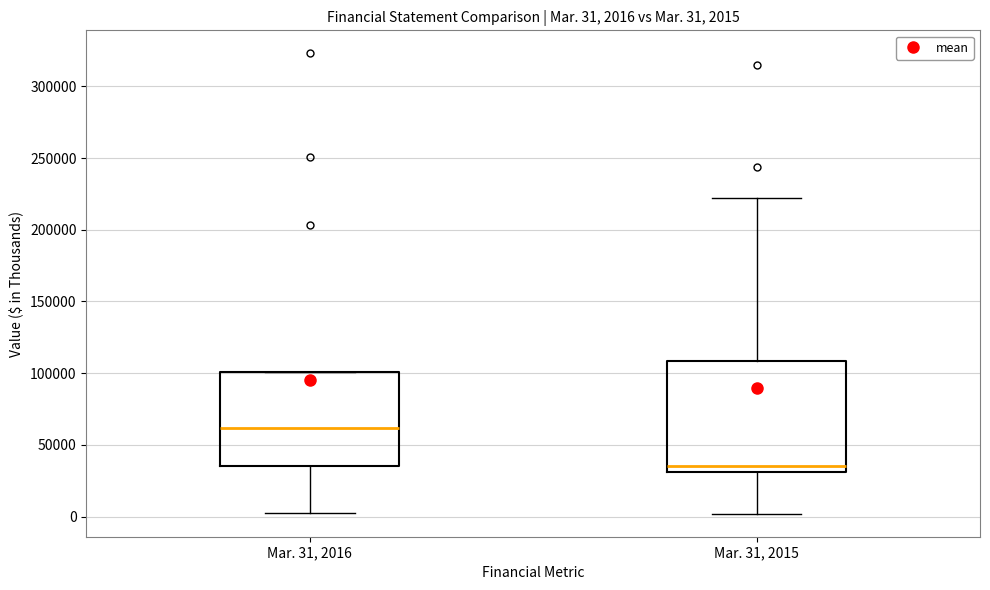

Comparing the boxes themselves (not the whiskers), which one is the tallest?

Mar. 31, 2015